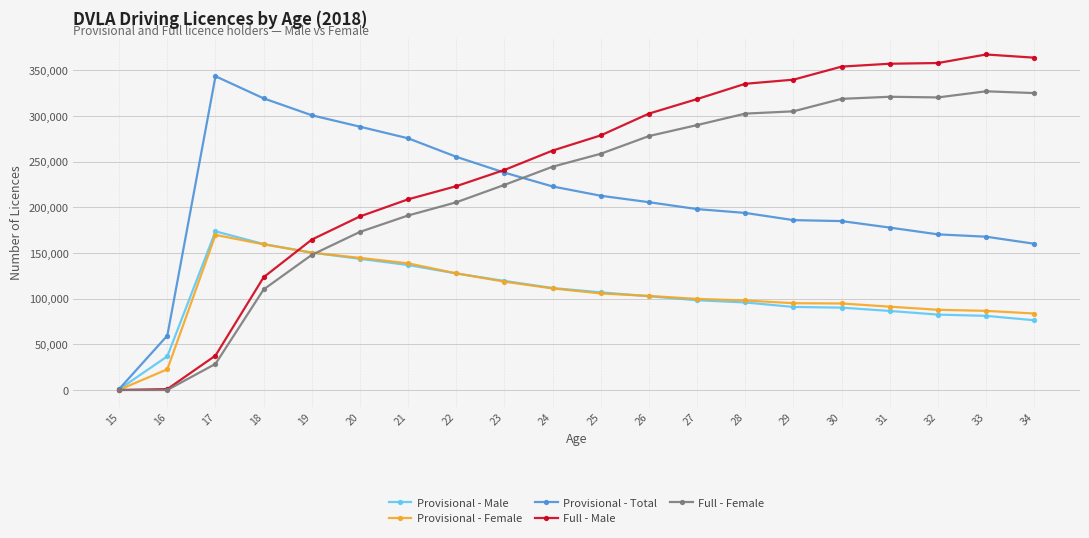

What are all the series names shown in the legend?

Provisional - Male, Provisional - Female, Provisional - Total, Full - Male, Full - Female